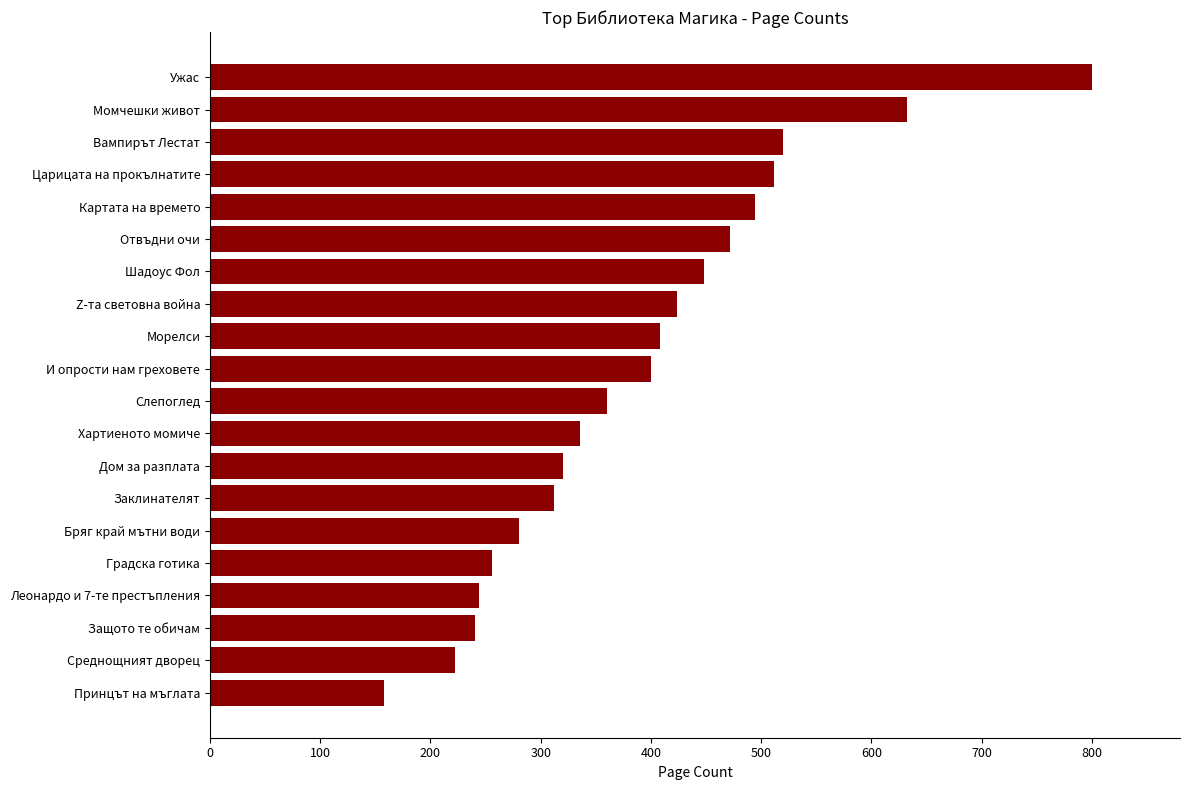

What is the smallest value displayed?

158